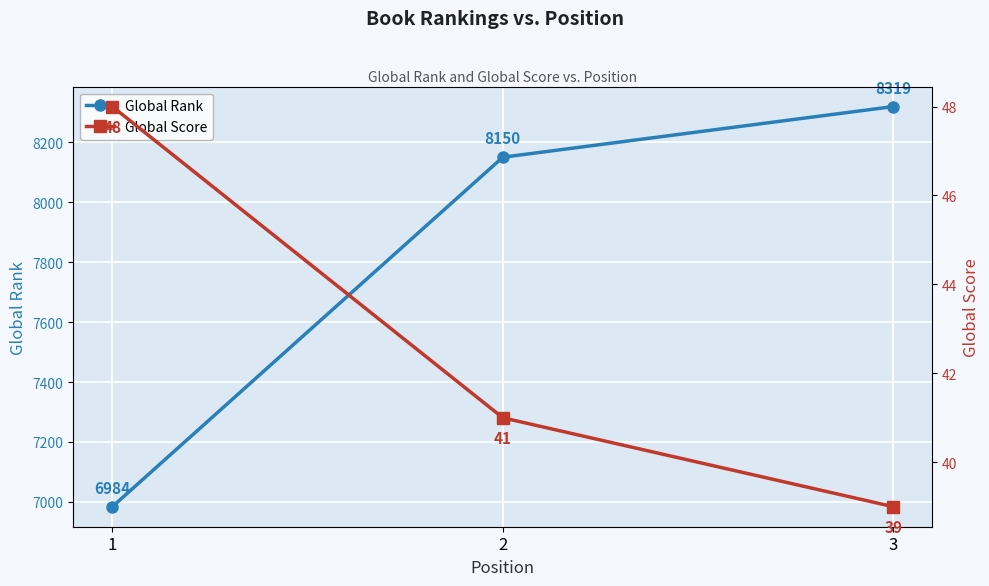

At which category does the chart reach its minimum across all series?

3